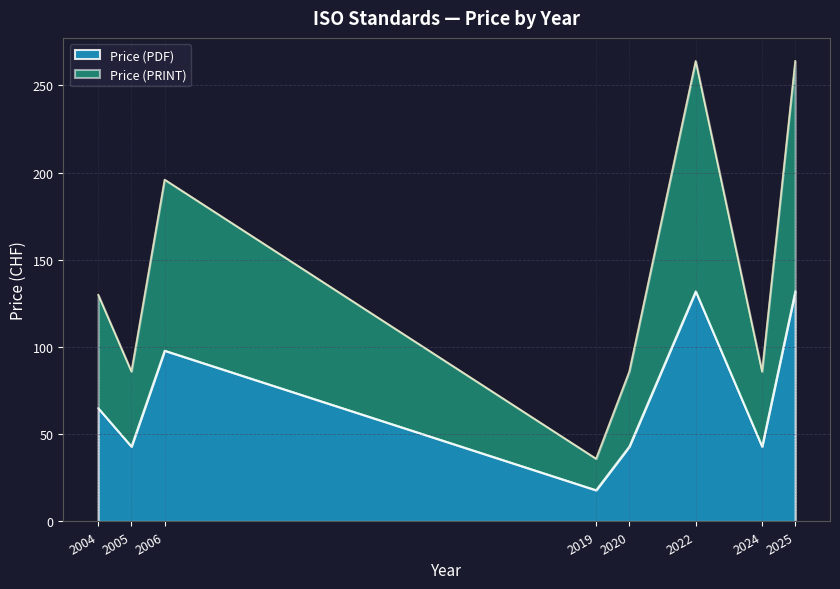

Where is Price (PRINT) nearest to the value 150?

2004